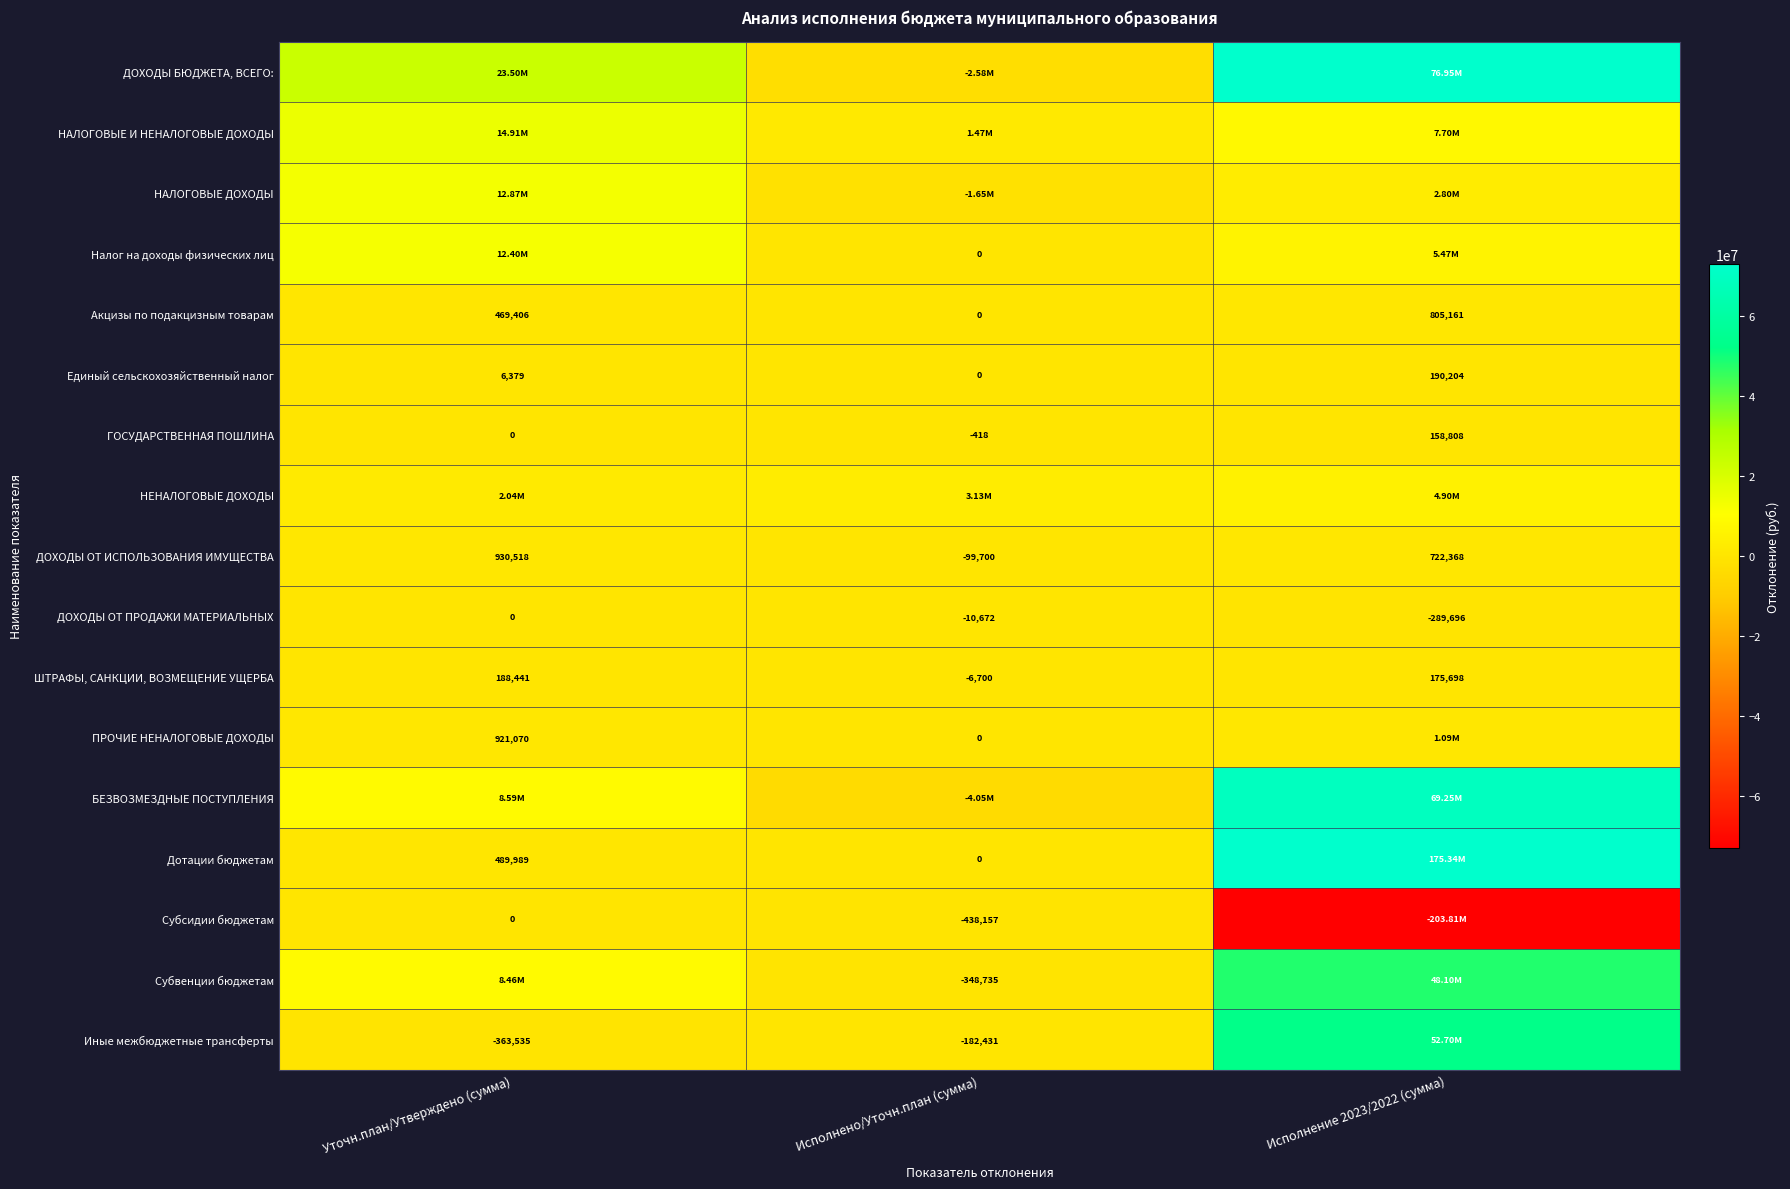

Is the value of ШТРАФЫ, САНКЦИИ, ВОЗМЕЩЕНИЕ УЩЕРБА at Исполнение 2023/2022 (сумма) greater than the value of ДОХОДЫ ОТ ПРОДАЖИ МАТЕРИАЛЬНЫХ at Исполнение 2023/2022 (сумма)?

Yes